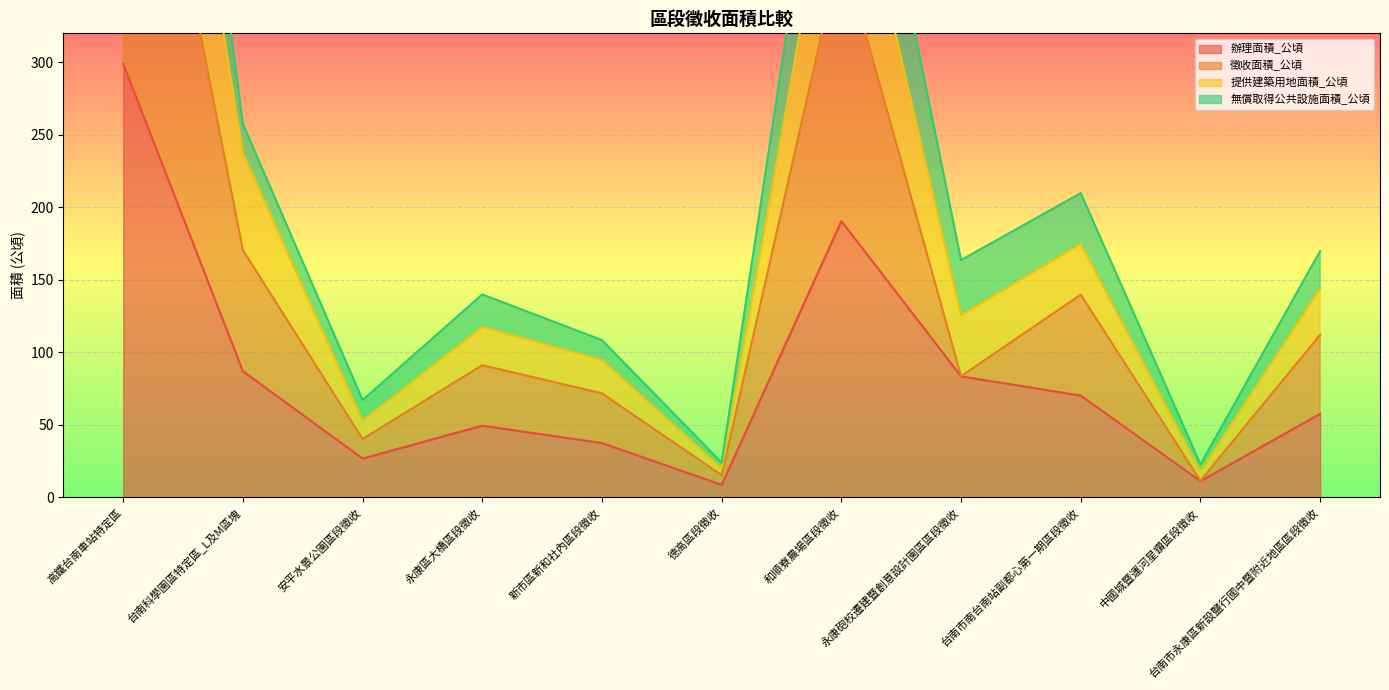

What is the maximum value for 辦理面積_公頃?

298.9